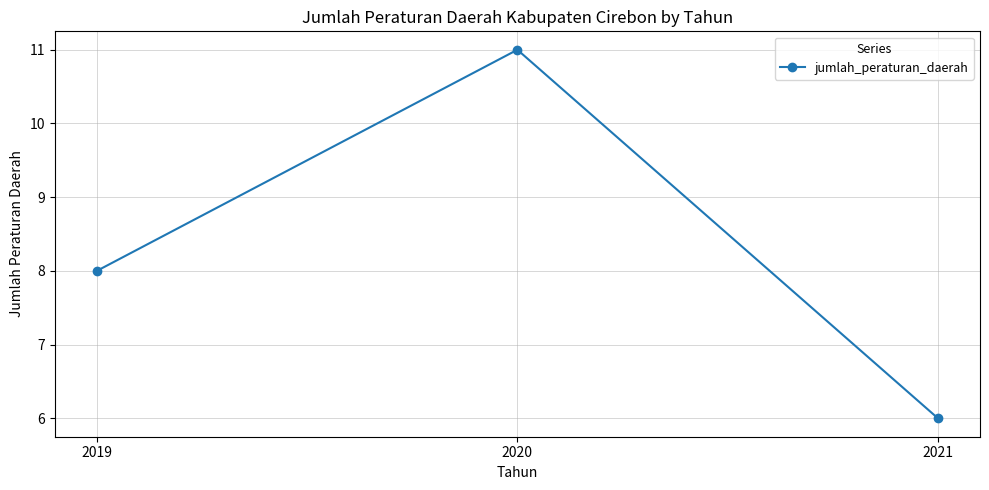

List the labels in order of value, largest first.

2020, 2019, 2021